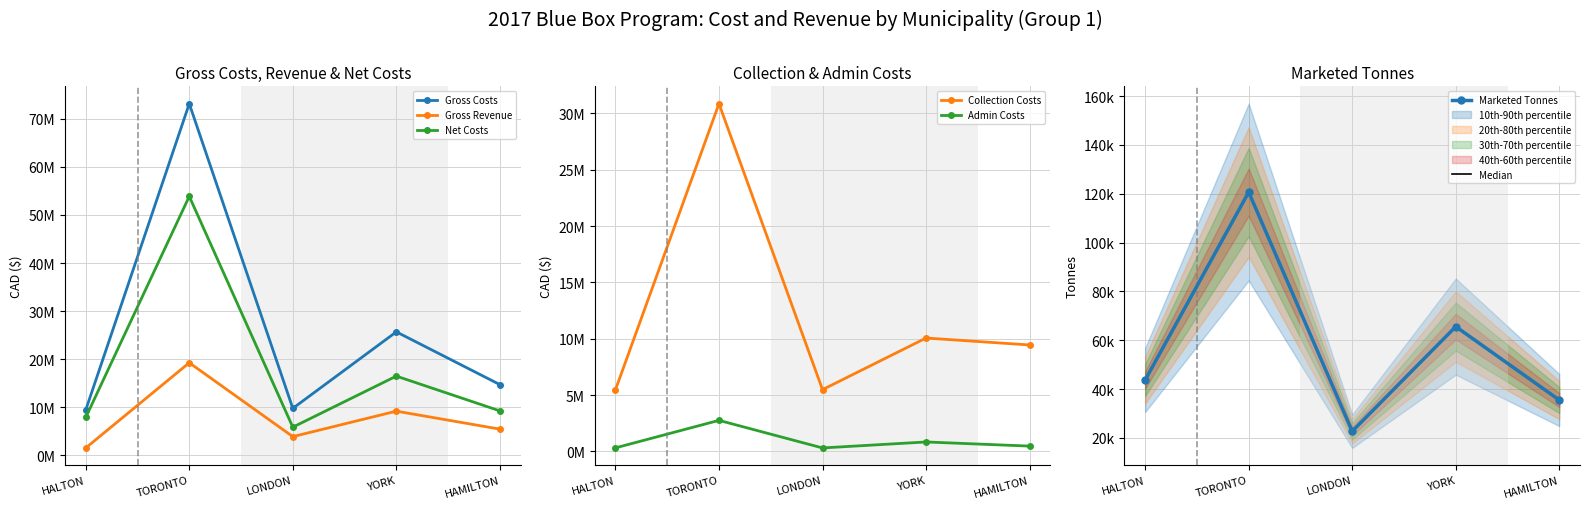

How many lines are shown in the chart?

6